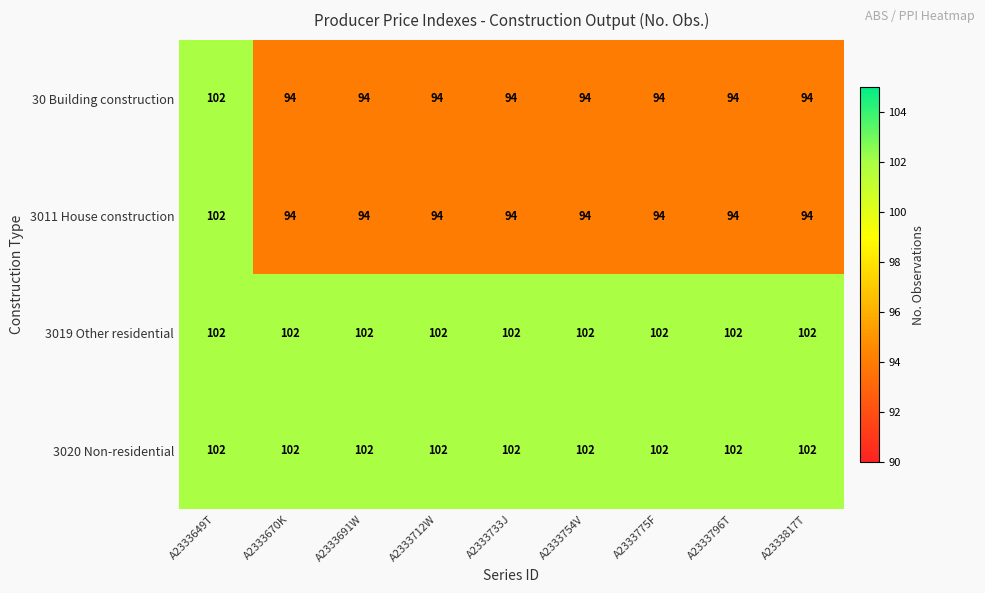

What is the sum of all 30 Building construction values?

854